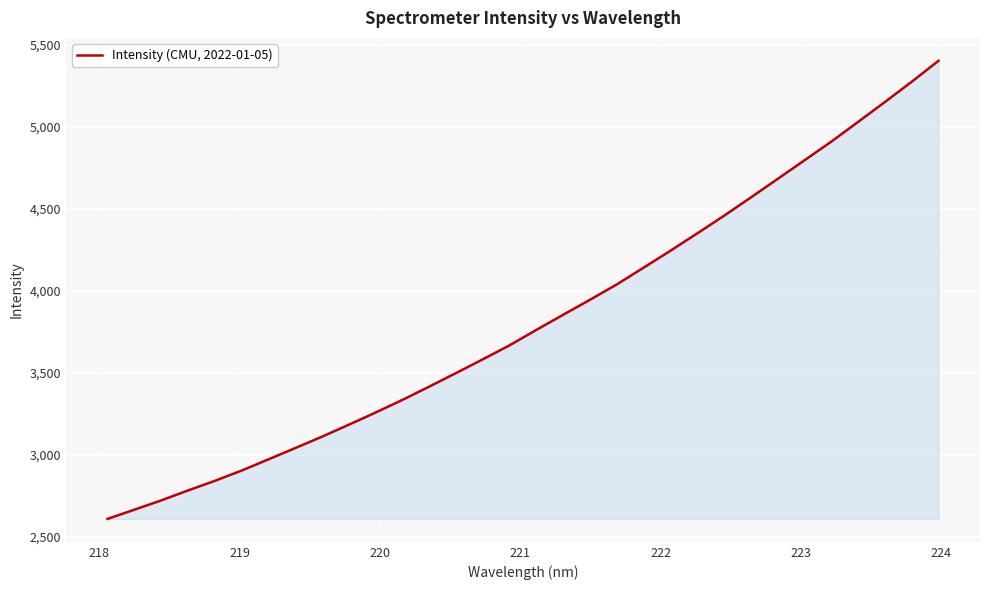

What is the minimum value shown in the chart?

2608.9